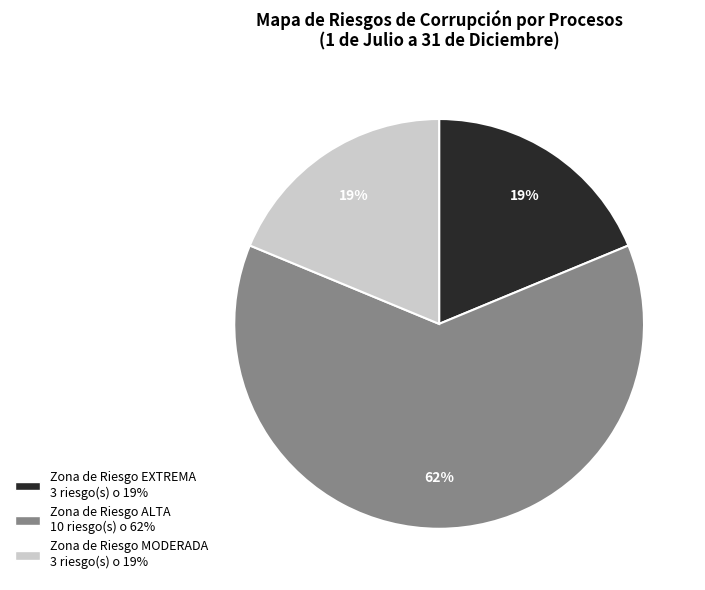

Is there a majority slice in this chart?

Yes